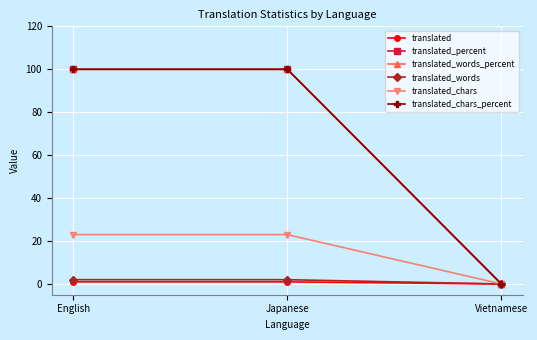

At how many categories does at least one series exceed 67?

2